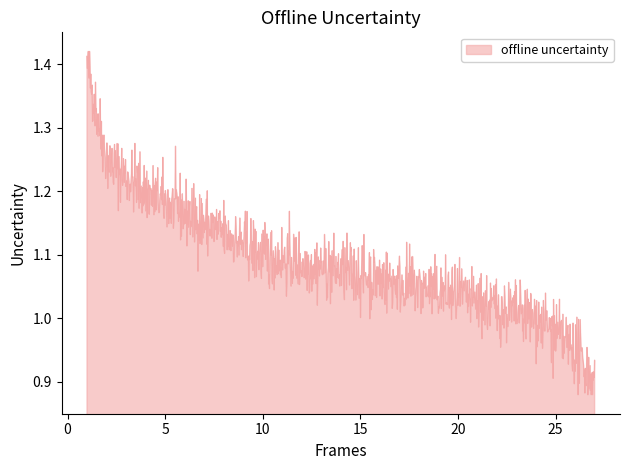

How many lines are shown in the chart?

1